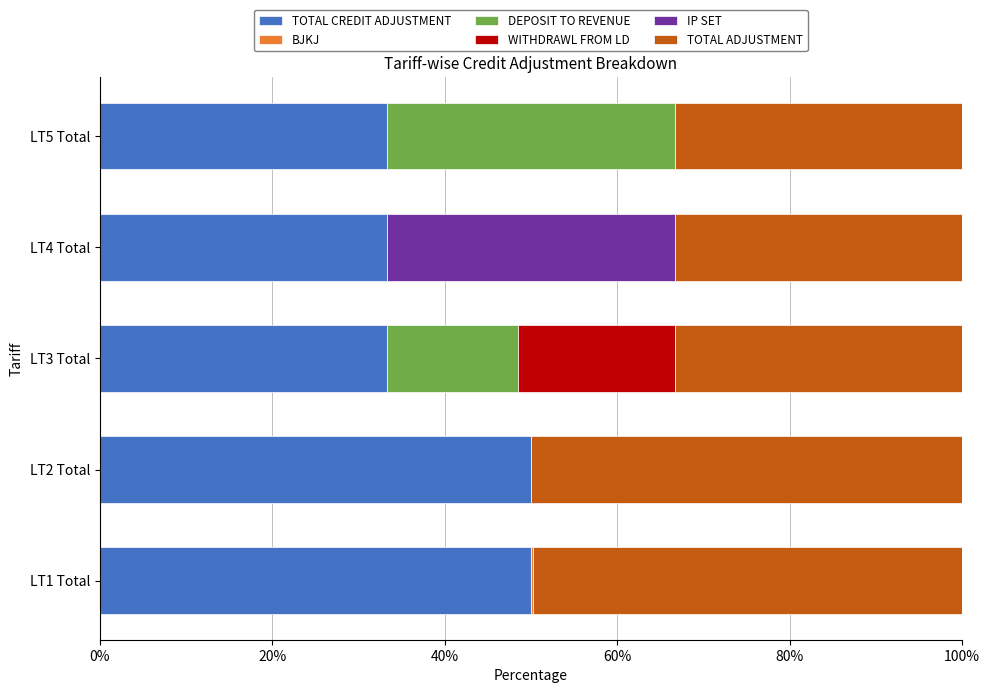

The value of TOTAL CREDIT ADJUSTMENT at LT5 Total is 33.3. True or false?

True